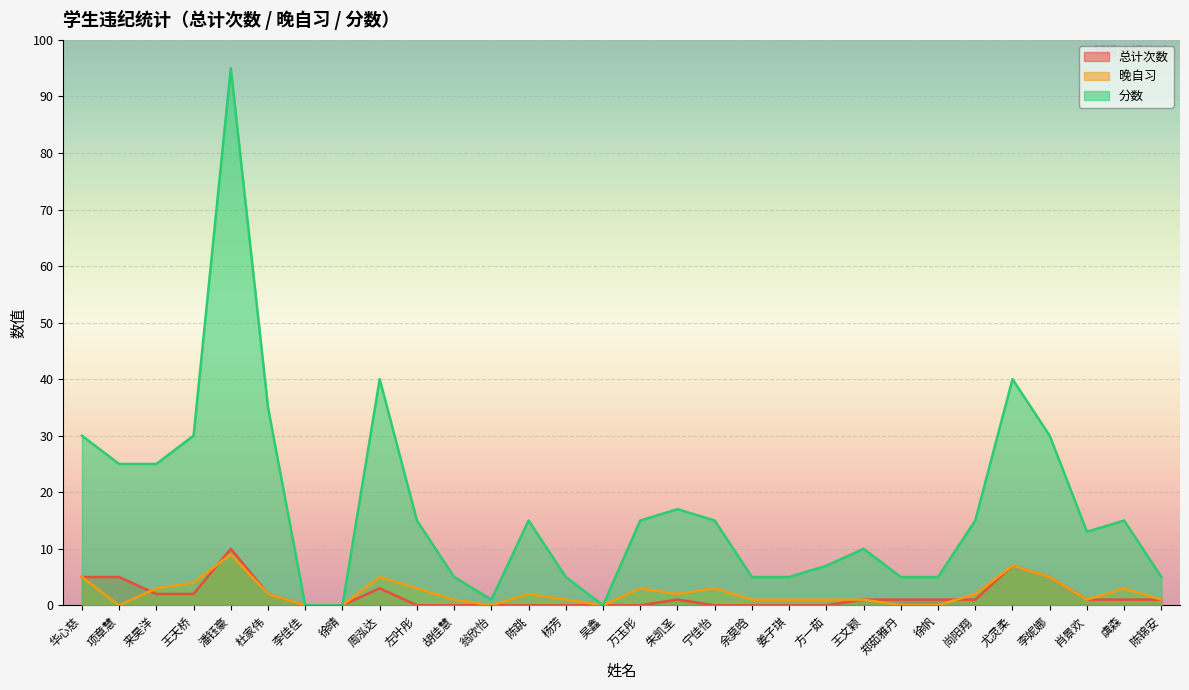

Which category has the highest value across all series?

潘钰豪